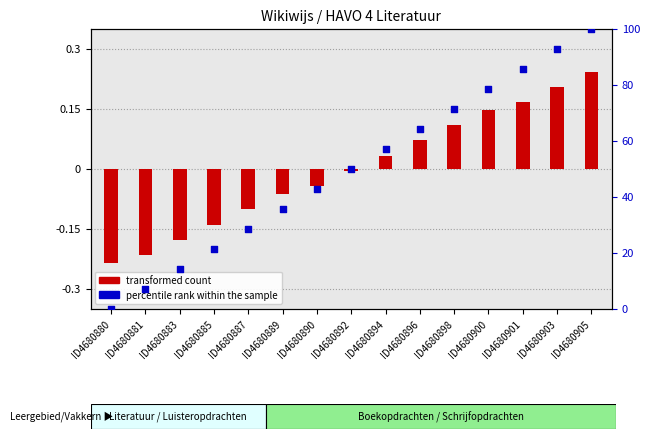

What are all the series names shown in the legend?

transformed count, percentile rank within the sample